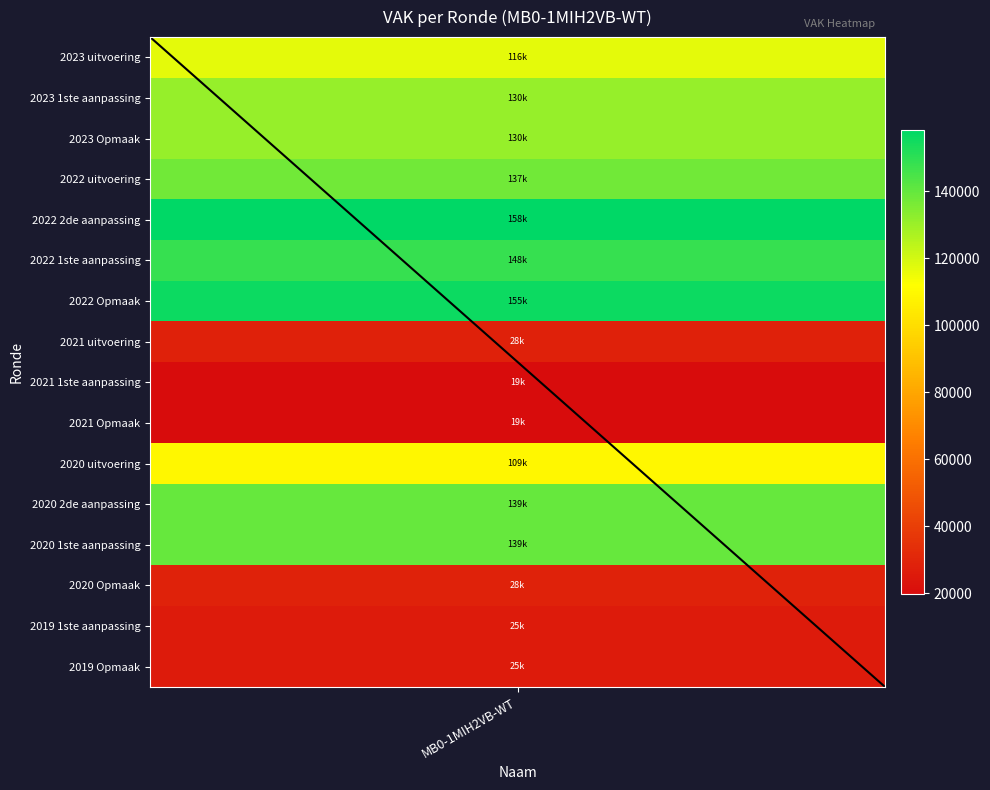

At which category does the chart reach its minimum across all series?

2021 1ste aanpassing